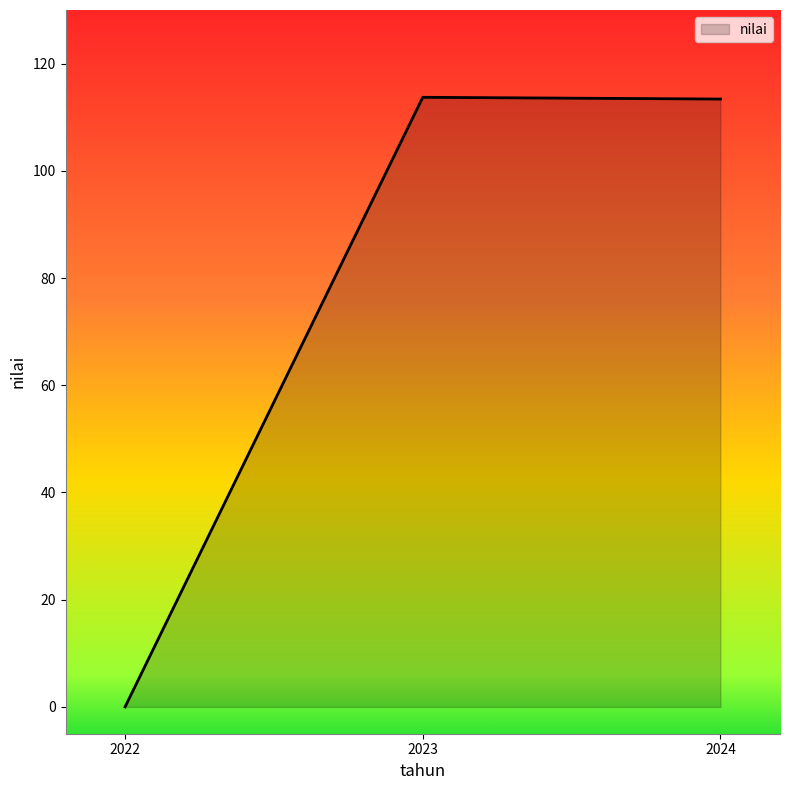

What is the difference between the maximum and minimum values?

113.7